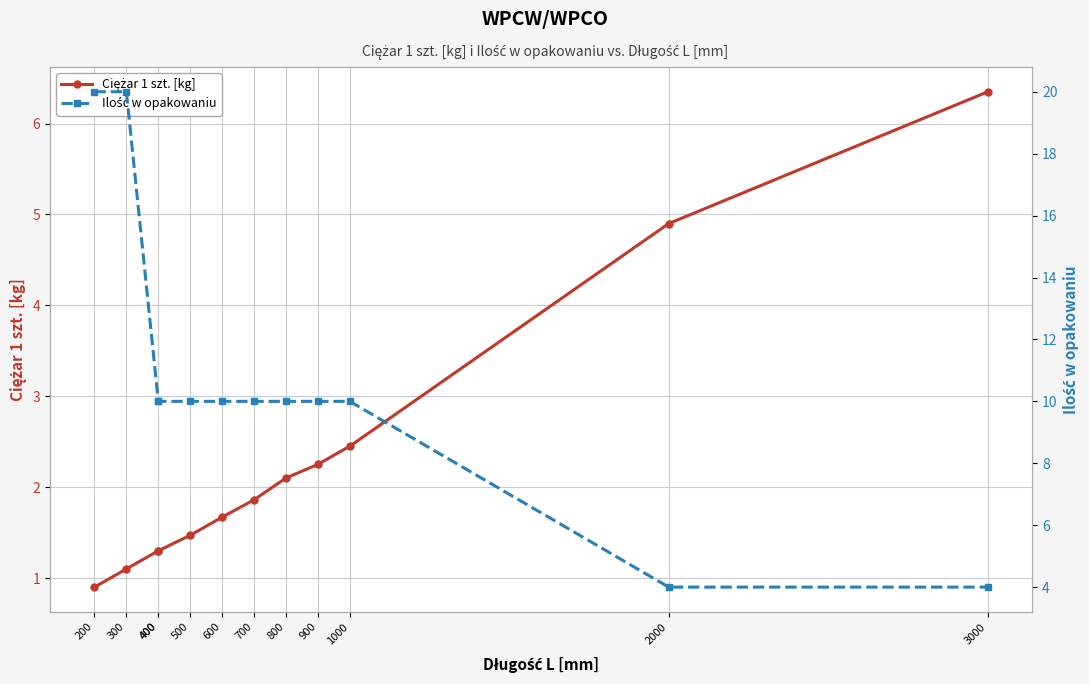

What is the sum of the Ciężar 1 szt. [kg] values at 1000 and 700?

4.3